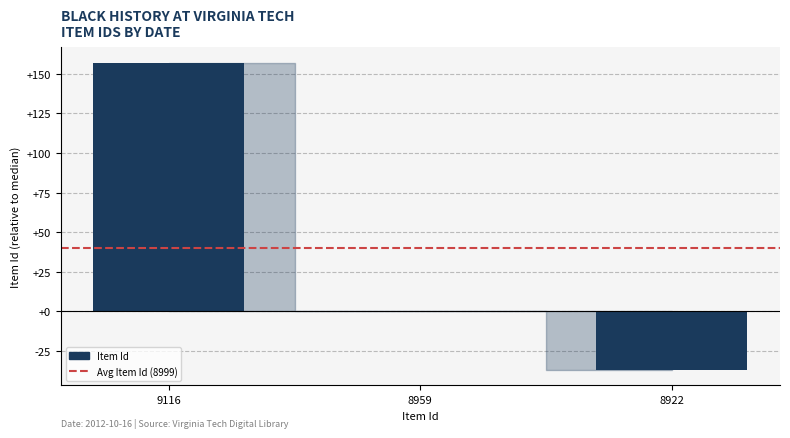

What is the change in value from 8959 to 8922?

-37